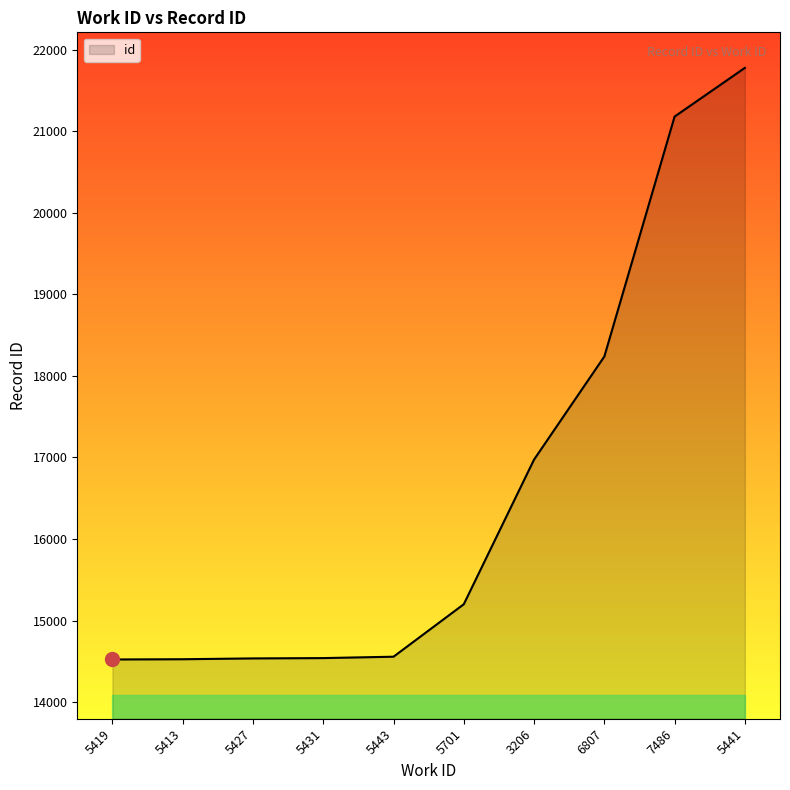

What is the difference between the maximum and minimum values?

7251